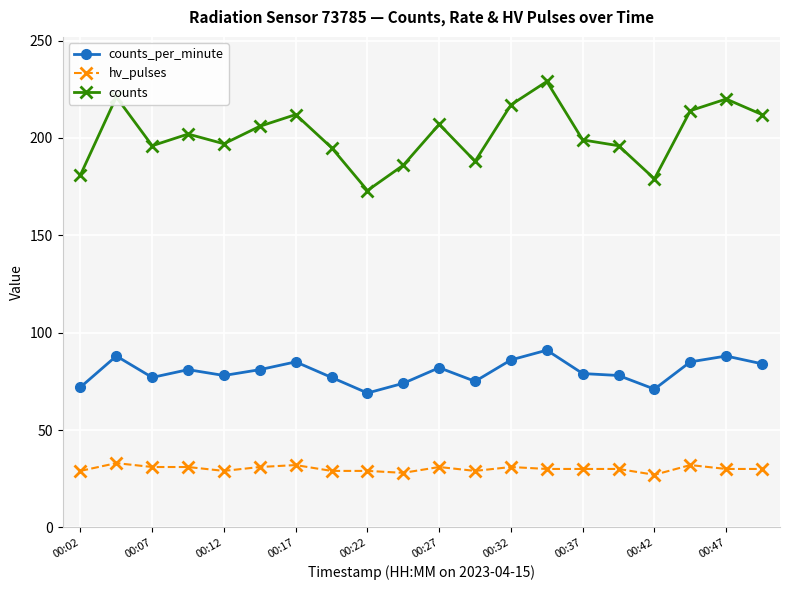

What are all the series names shown in the legend?

counts_per_minute, hv_pulses, counts